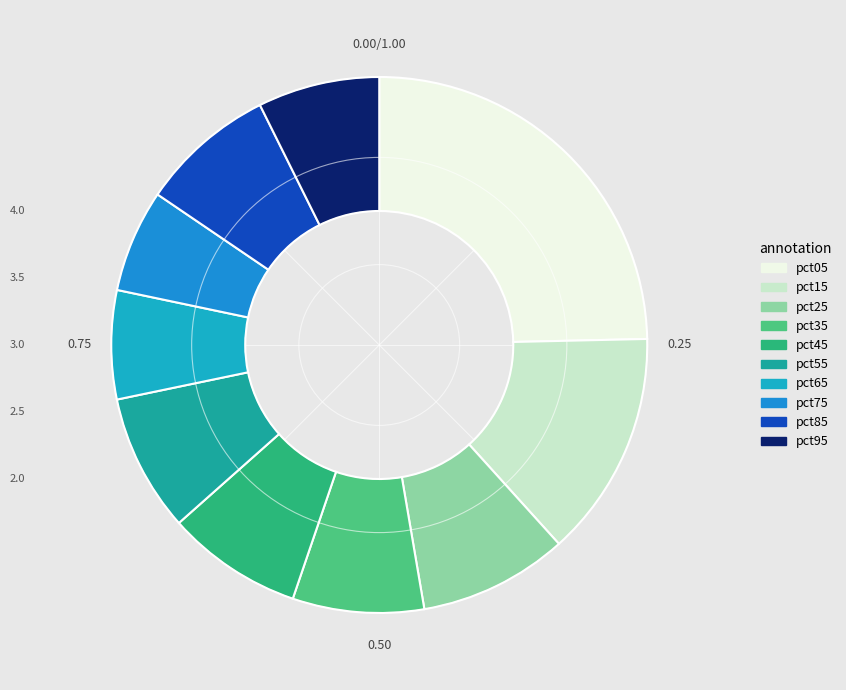

How many segments does this pie chart have?

10